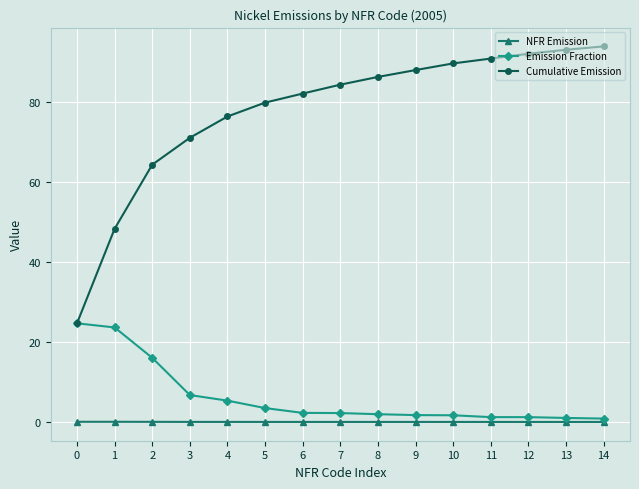

List the series in order of their peak value, lowest first.

NFR Emission, Emission Fraction, Cumulative Emission